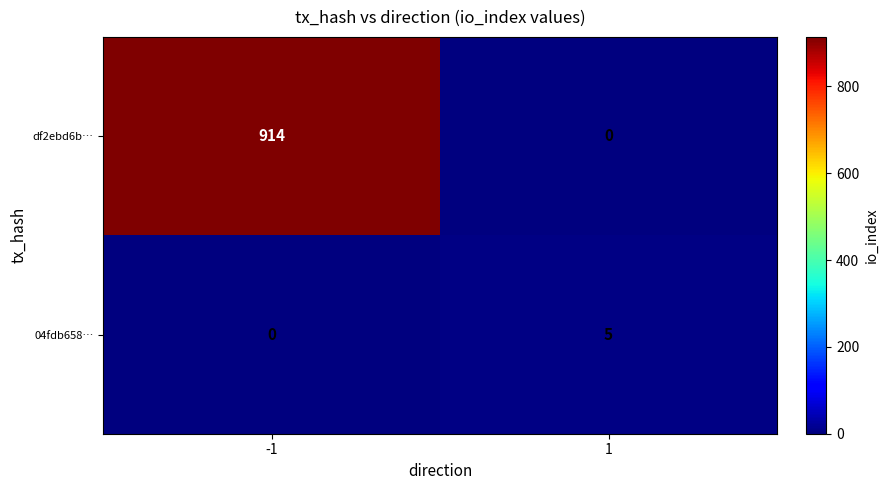

What is the difference between the maximum and minimum values in the 04fdb658… series?

5